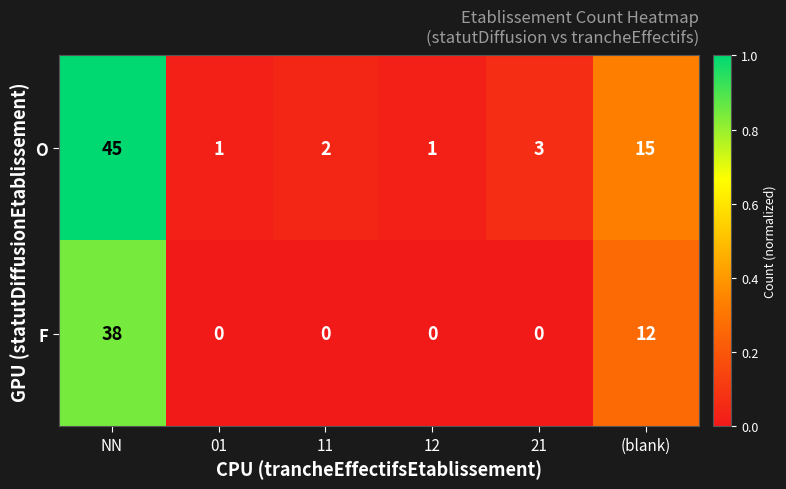

Is it true that O equals 3 at 21?

True